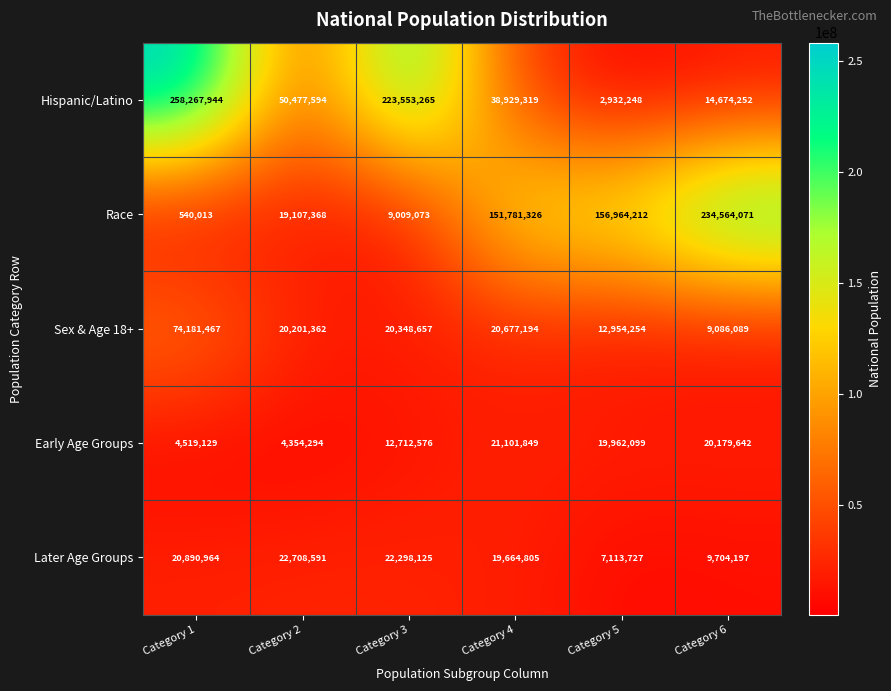

What is the difference between the highest and lowest values at Category 4?

132116521